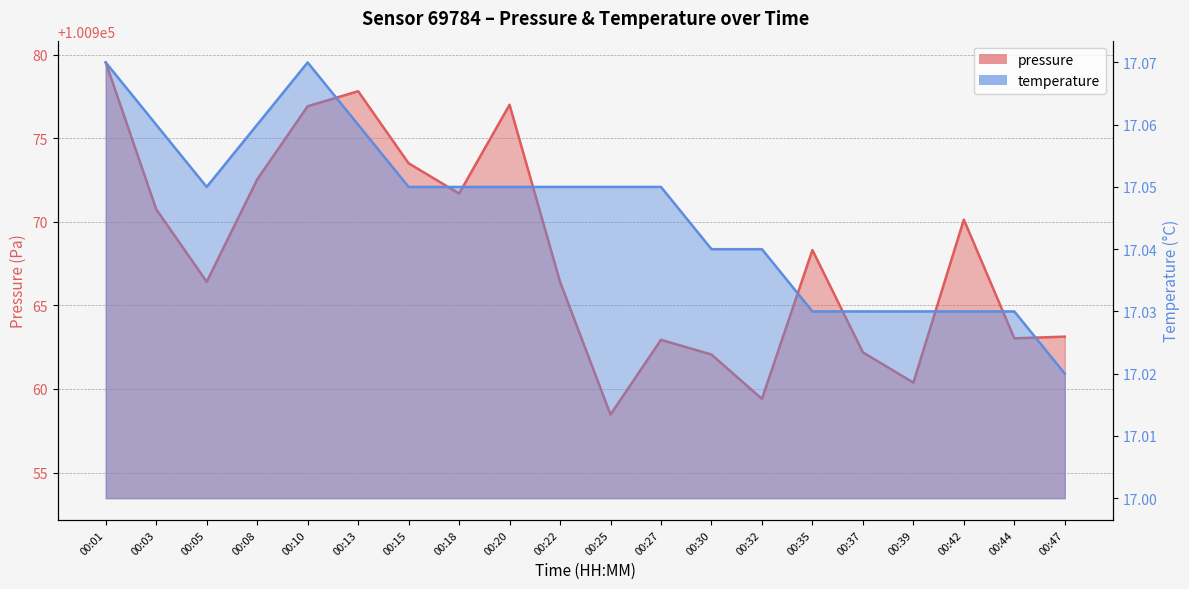

How many series are shown in this chart?

2